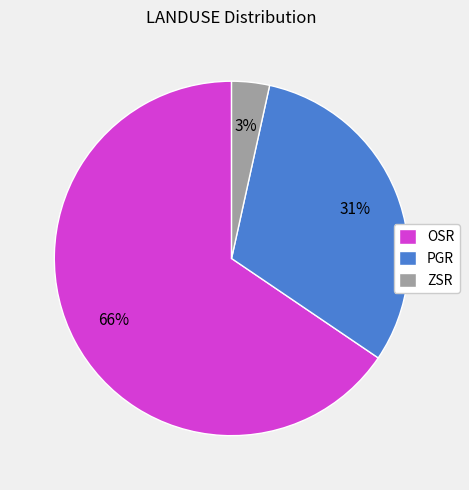

How many slices are in this pie chart?

3